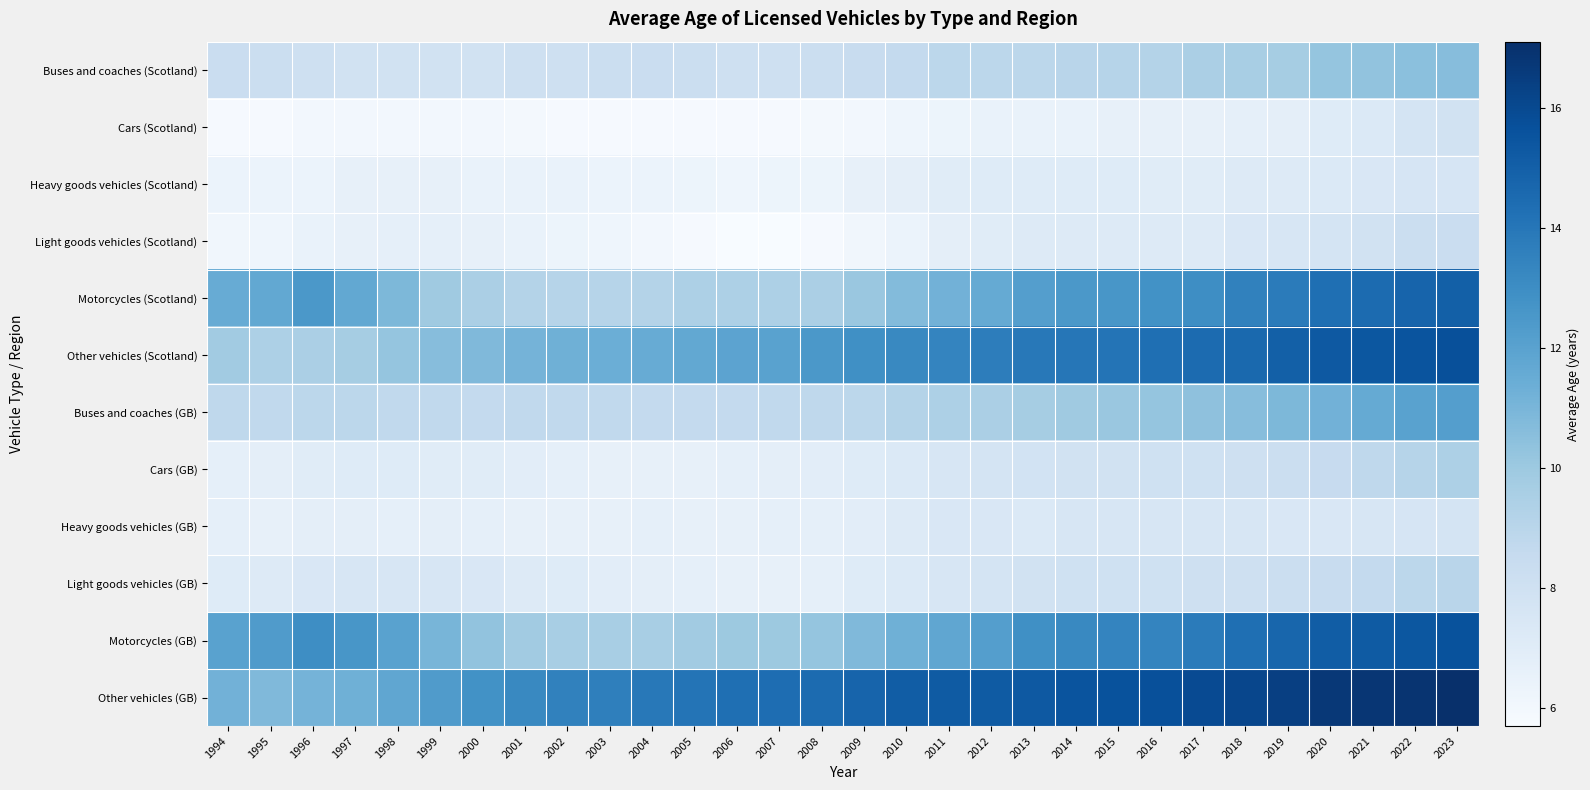

Which series changed the most between 2000 and 2016?

Other vehicles (Scotland)